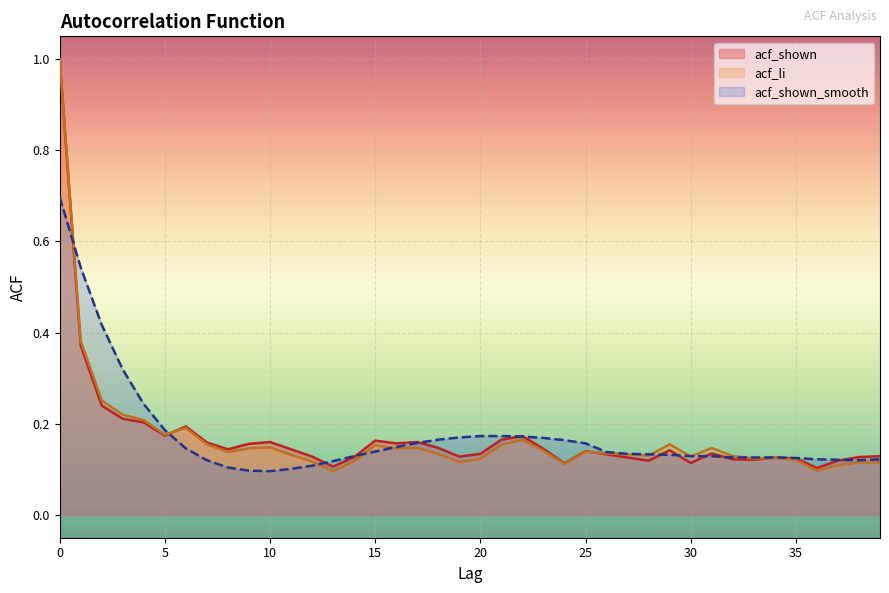

Reading left to right, transcribe all the data shown in this chart.

acf_shown: 0=1.0	1=0.4	2=0.2	3=0.2	4=0.2	5=0.2	6=0.2	7=0.2	8=0.1	9=0.2	10=0.2	11=0.1	12=0.1	13=0.1	14=0.1	15=0.2	16=0.2	17=0.2	18=0.1	19=0.1	20=0.1	21=0.2	22=0.2	23=0.1	24=0.1	25=0.1	26=0.1	27=0.1	28=0.1	29=0.1	30=0.1	31=0.1	32=0.1	33=0.1	34=0.1	35=0.1	36=0.1	37=0.1	38=0.1	39=0.1
acf_li: 0=1.0	1=0.4	2=0.3	3=0.2	4=0.2	5=0.2	6=0.2	7=0.2	8=0.1	9=0.1	10=0.1	11=0.1	12=0.1	13=0.1	14=0.1	15=0.2	16=0.1	17=0.1	18=0.1	19=0.1	20=0.1	21=0.2	22=0.2	23=0.1	24=0.1	25=0.1	26=0.1	27=0.1	28=0.1	29=0.2	30=0.1	31=0.1	32=0.1	33=0.1	34=0.1	35=0.1	36=0.1	37=0.1	38=0.1	39=0.1
acf_shown_smooth: 0=0.7	1=0.5	2=0.4	3=0.3	4=0.2	5=0.2	6=0.1	7=0.1	8=0.1	9=0.1	10=0.1	11=0.1	12=0.1	13=0.1	14=0.1	15=0.1	16=0.1	17=0.2	18=0.2	19=0.2	20=0.2	21=0.2	22=0.2	23=0.2	24=0.2	25=0.2	26=0.1	27=0.1	28=0.1	29=0.1	30=0.1	31=0.1	32=0.1	33=0.1	34=0.1	35=0.1	36=0.1	37=0.1	38=0.1	39=0.1